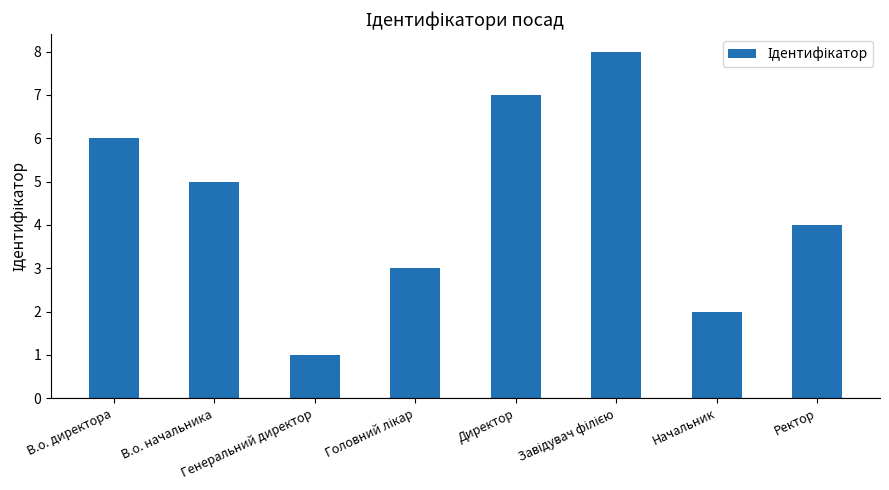

How many values are between 3 and 7?

5